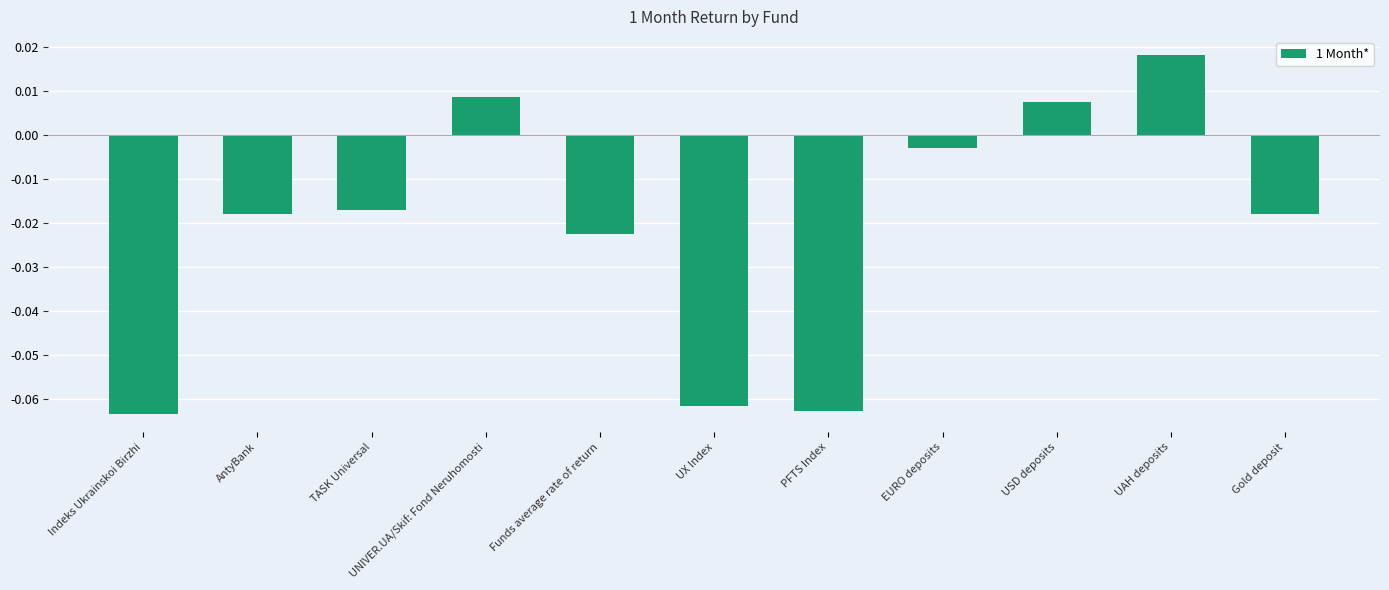

What is the sum of all values?

-0.2